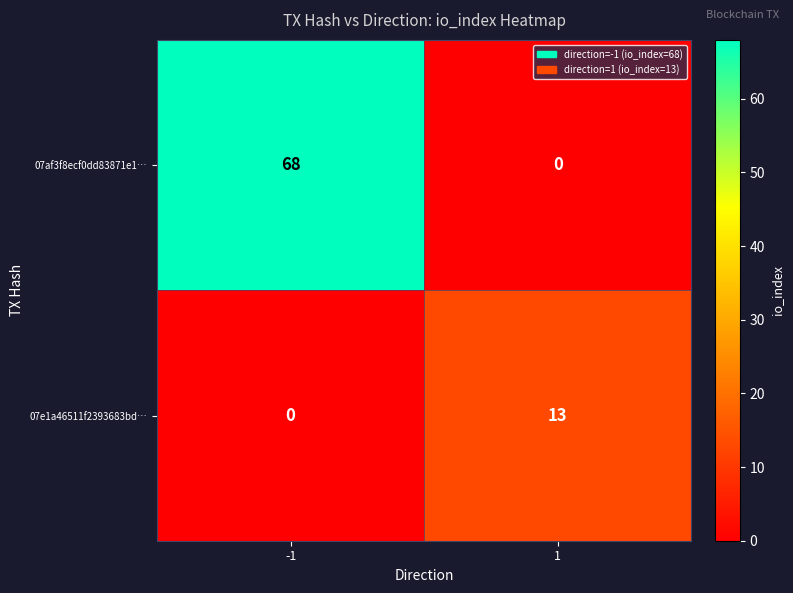

What is the difference between the 07af3f8ecf0dd83871e1… values at 1 and -1?

68